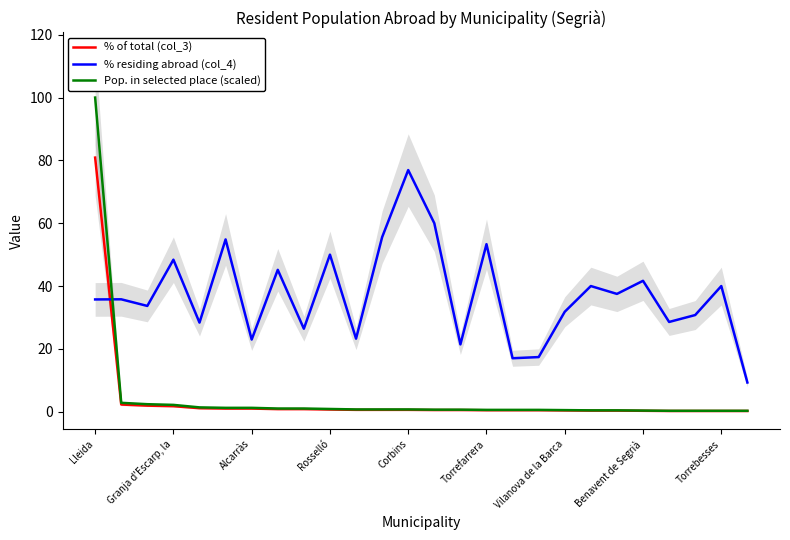

What is the highest value of the Pop. in selected place (scaled) series?

100.0